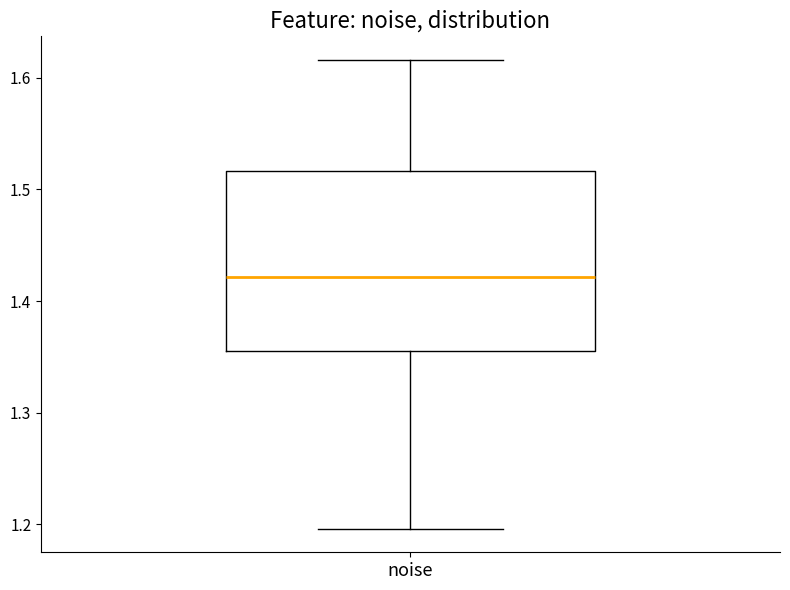

Where is the upper edge of the box for noise on the y-axis? The values are not printed on the chart, so give them approximately, as read against the axis.

1.52